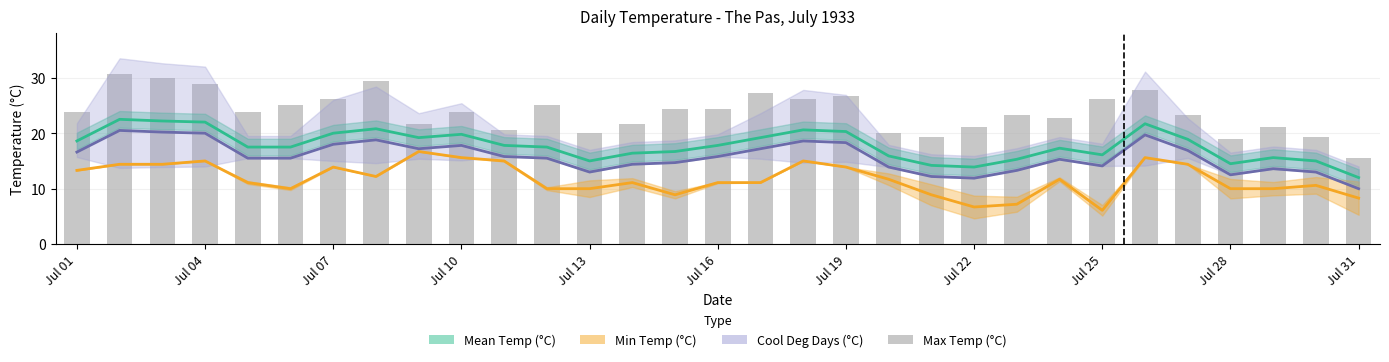

How many bars are there in total?

31